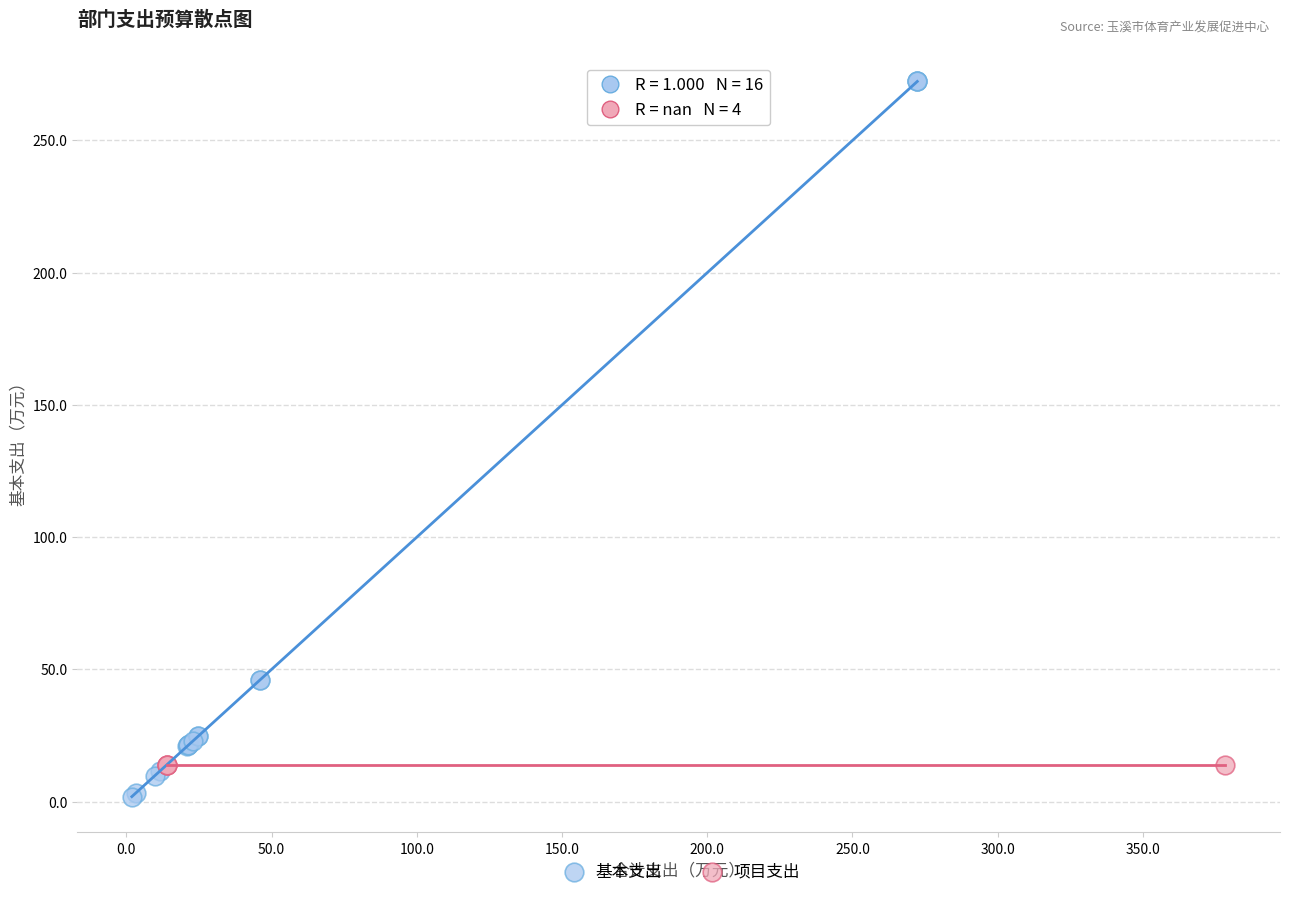

Which series contains the lowest Y value?

基本支出